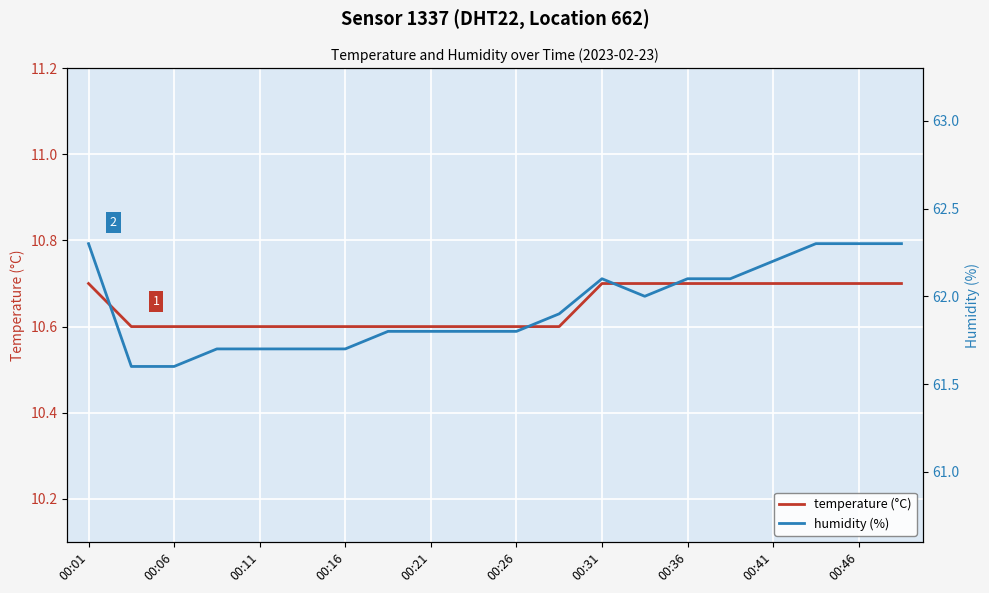

How many lines are shown in the chart?

2